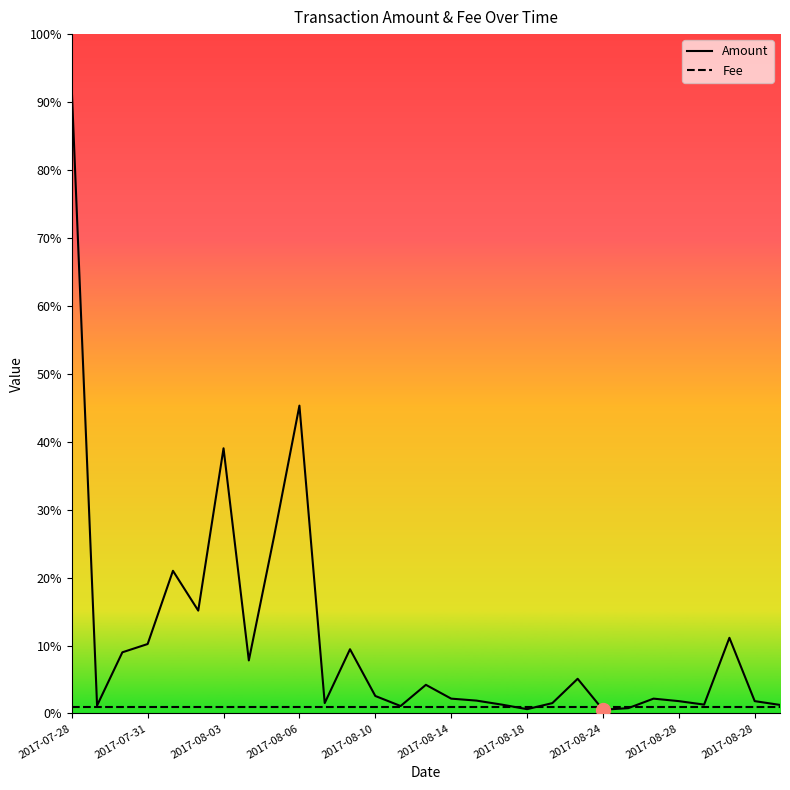

Which series has the largest range (max minus min)?

Amount